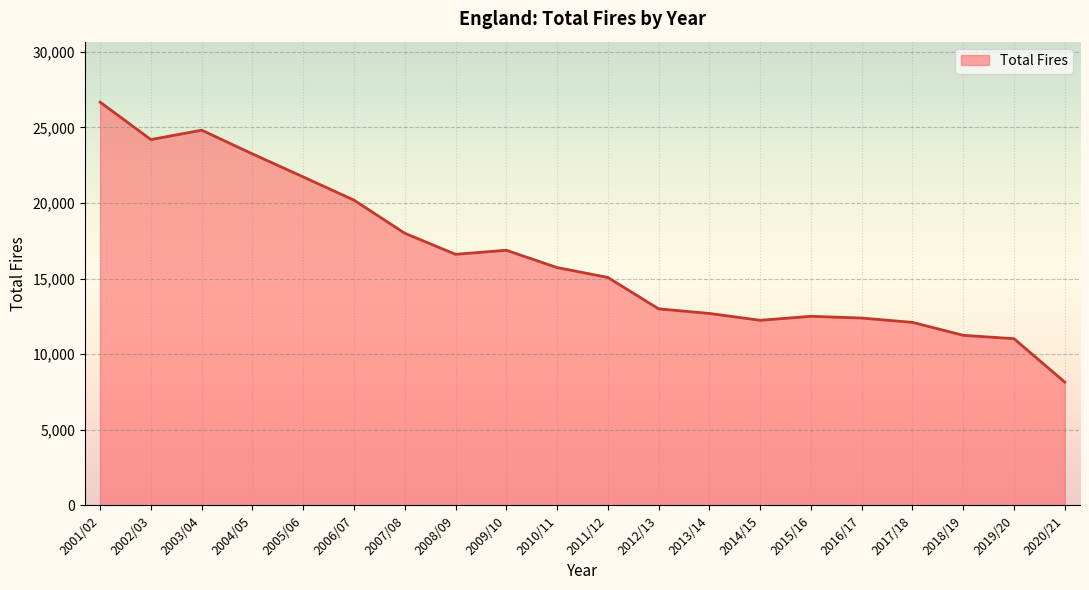

True or false: the data shows 42687 at 2001/02.

False